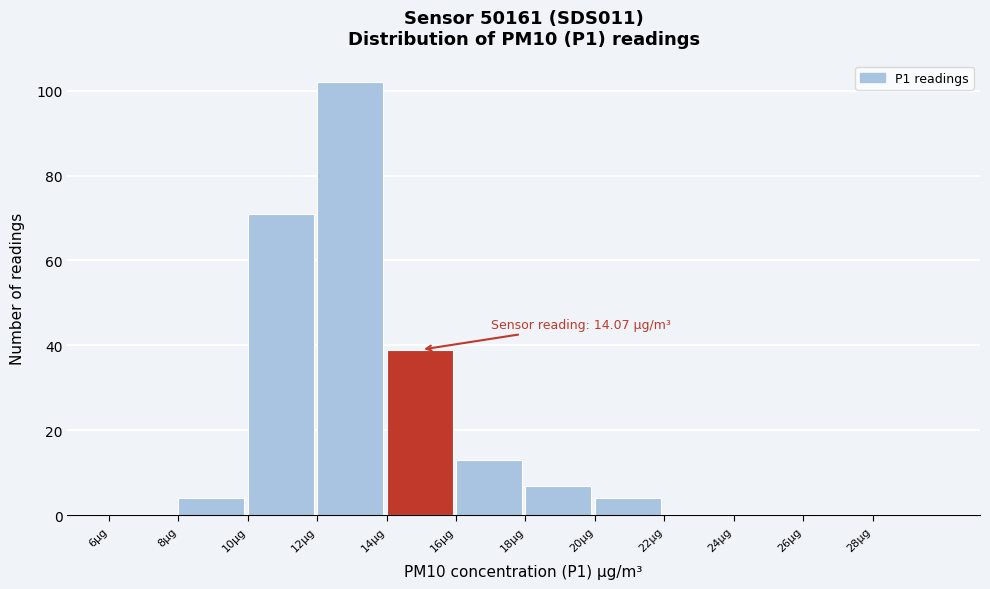

Which range on the x-axis has the tallest bar?

12 to 14